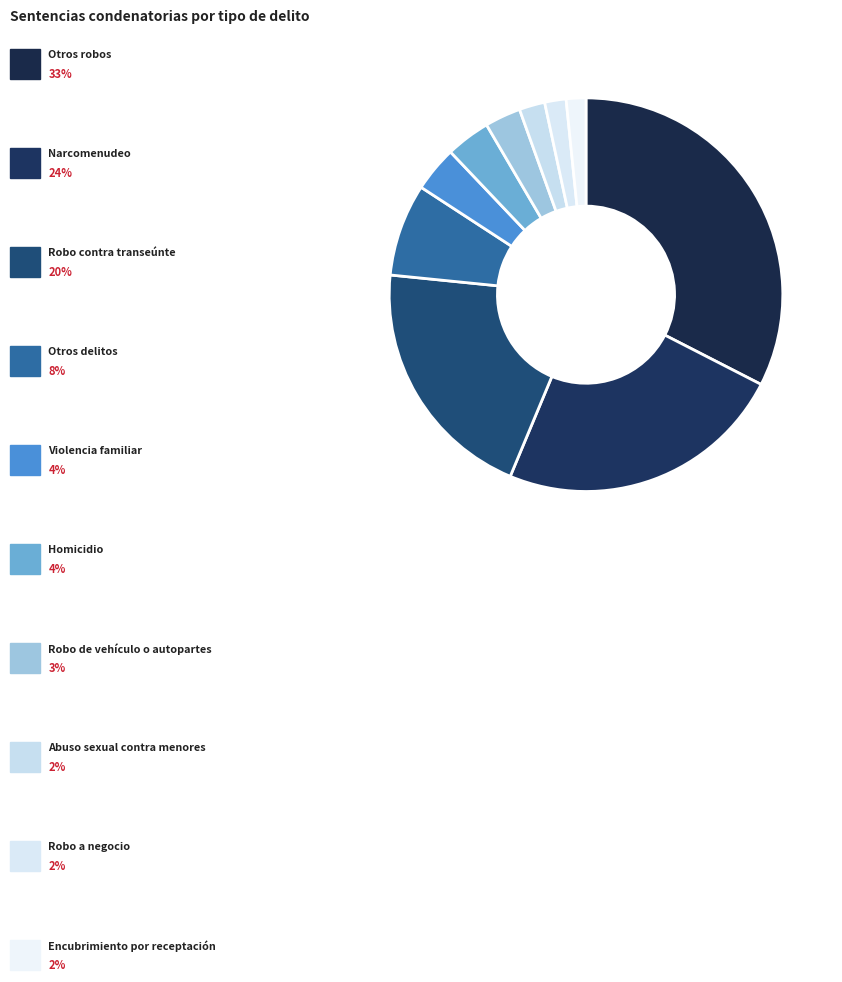

How many segments does this pie chart have?

10